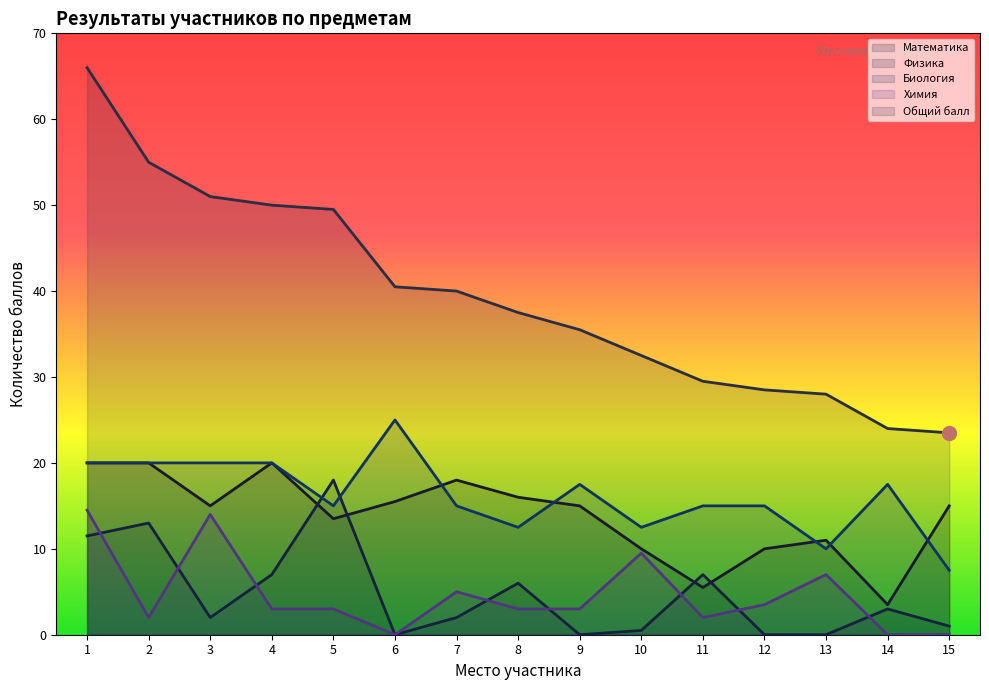

What value does the Биология series have at 10?

12.5